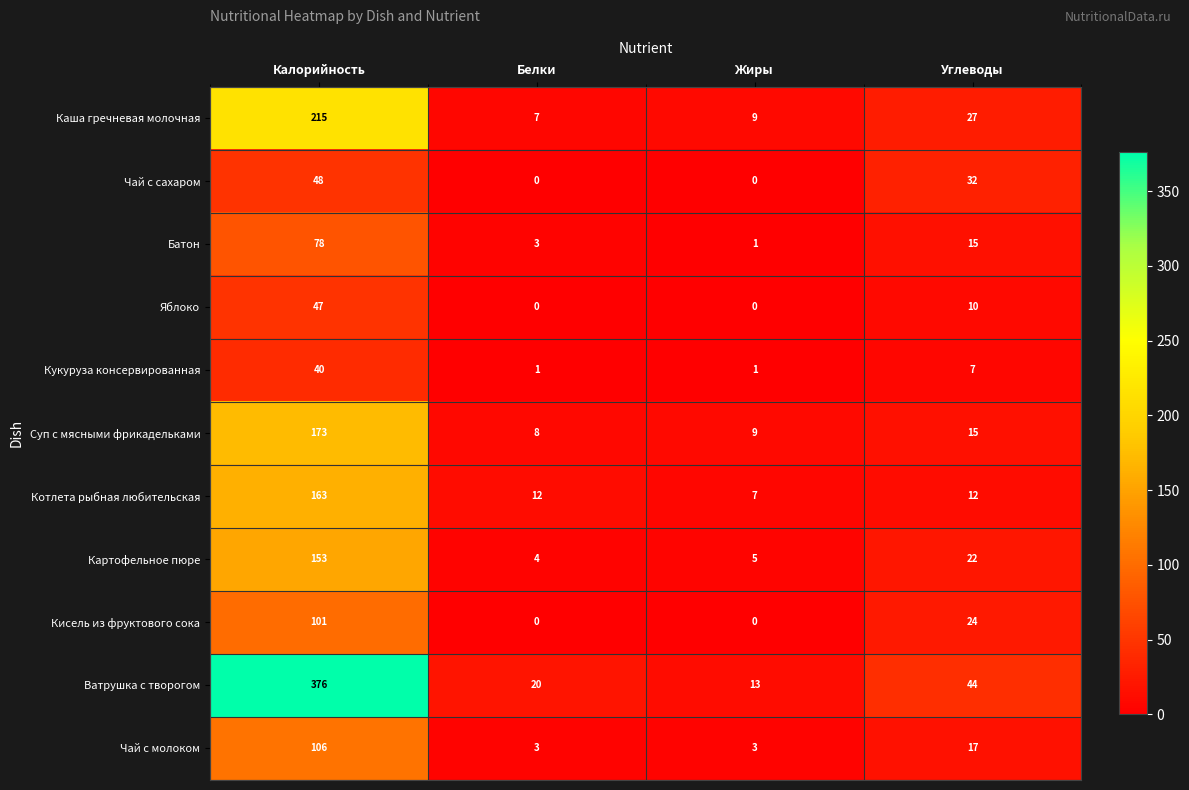

Is it true that Суп с мясными фрикадельками equals 15 at Углеводы?

True